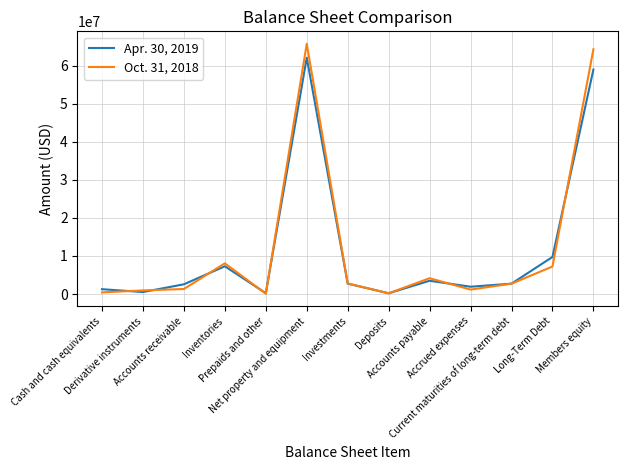

What is the sum of all Oct. 31, 2018 values?

159093882